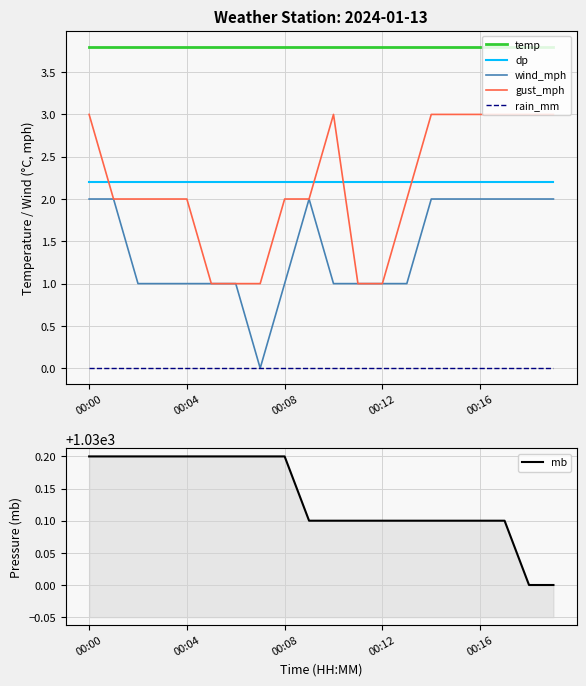

How many series are shown in this chart?

6